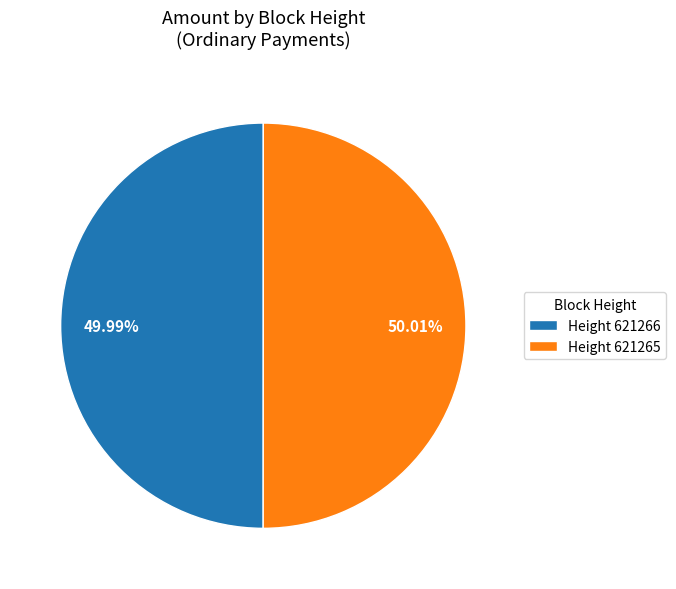

How many segments does this pie chart have?

2